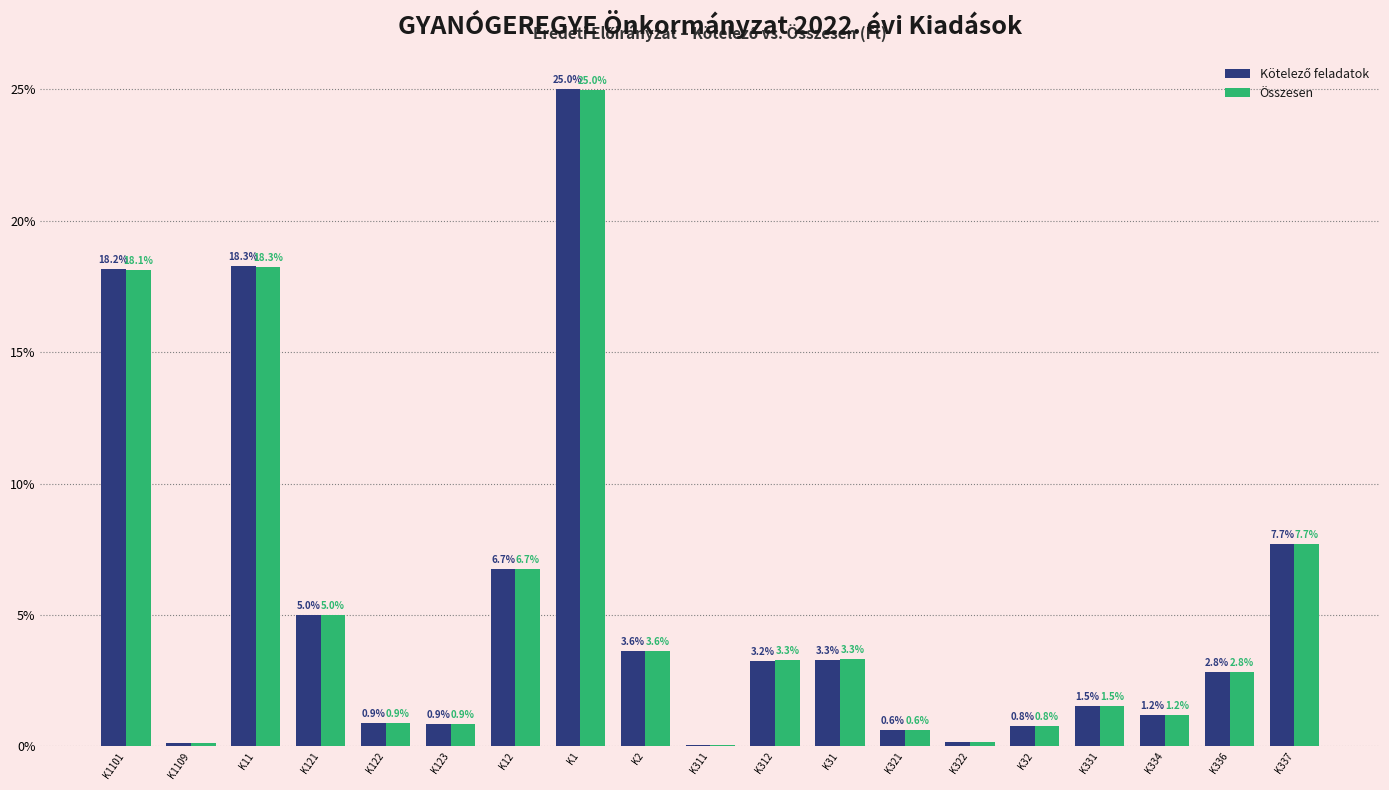

The value of Összesen at K331 is 2.6. True or false?

False